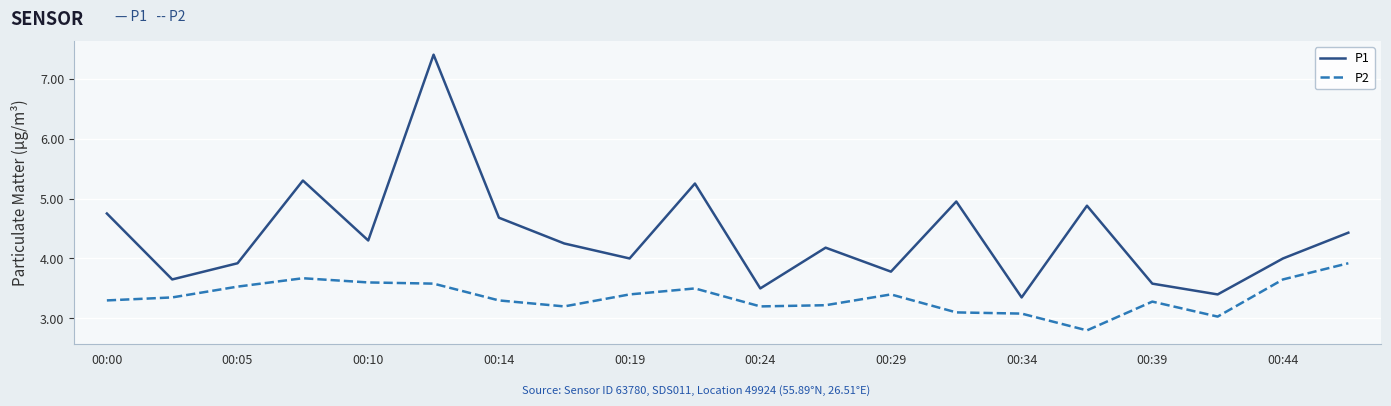

What is the maximum value shown in the chart?

7.4